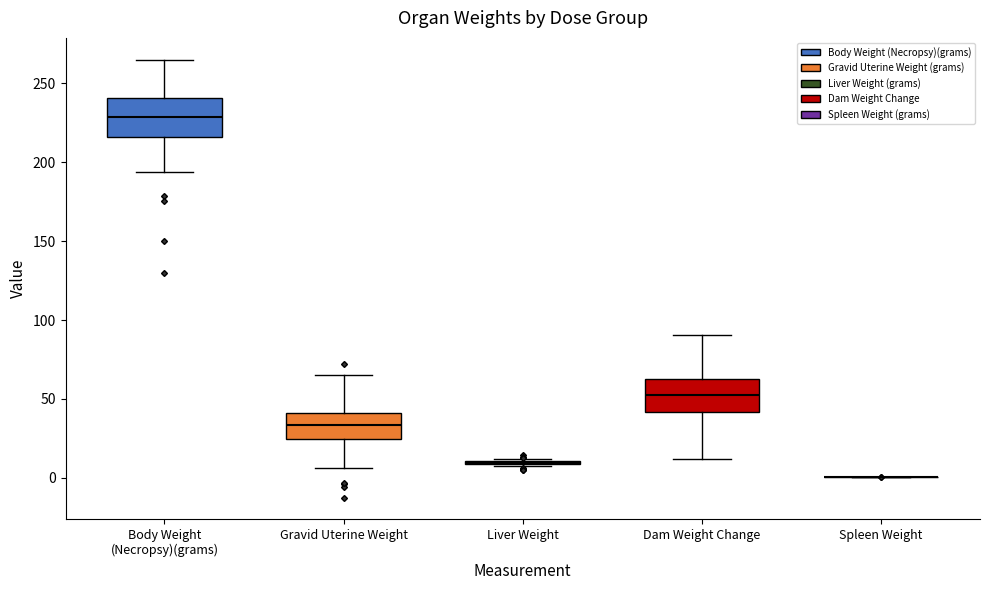

Where does the median line of the box for Body Weight (Necropsy)(grams) sit on the y-axis? The values are not printed on the chart, so give them approximately, as read against the axis.

230